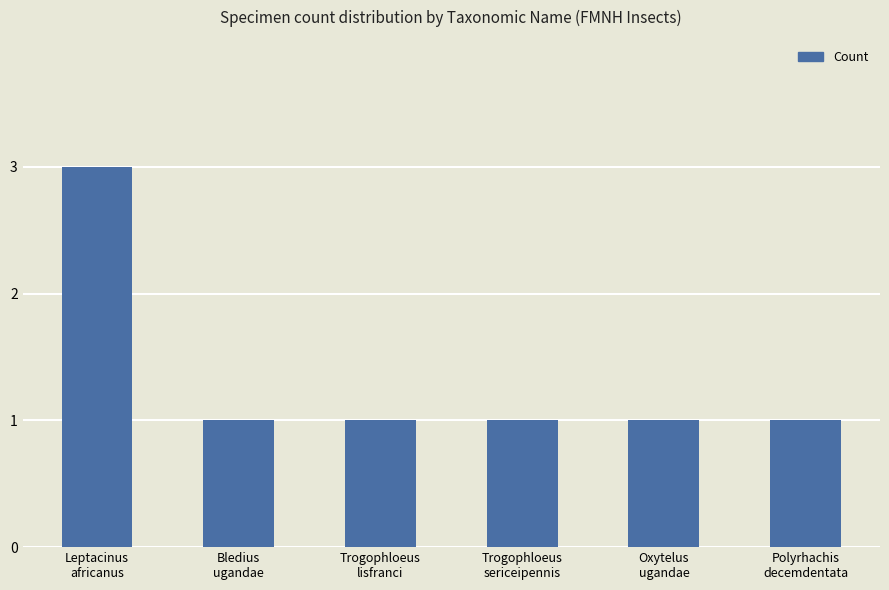

What is the sum of all values?

8